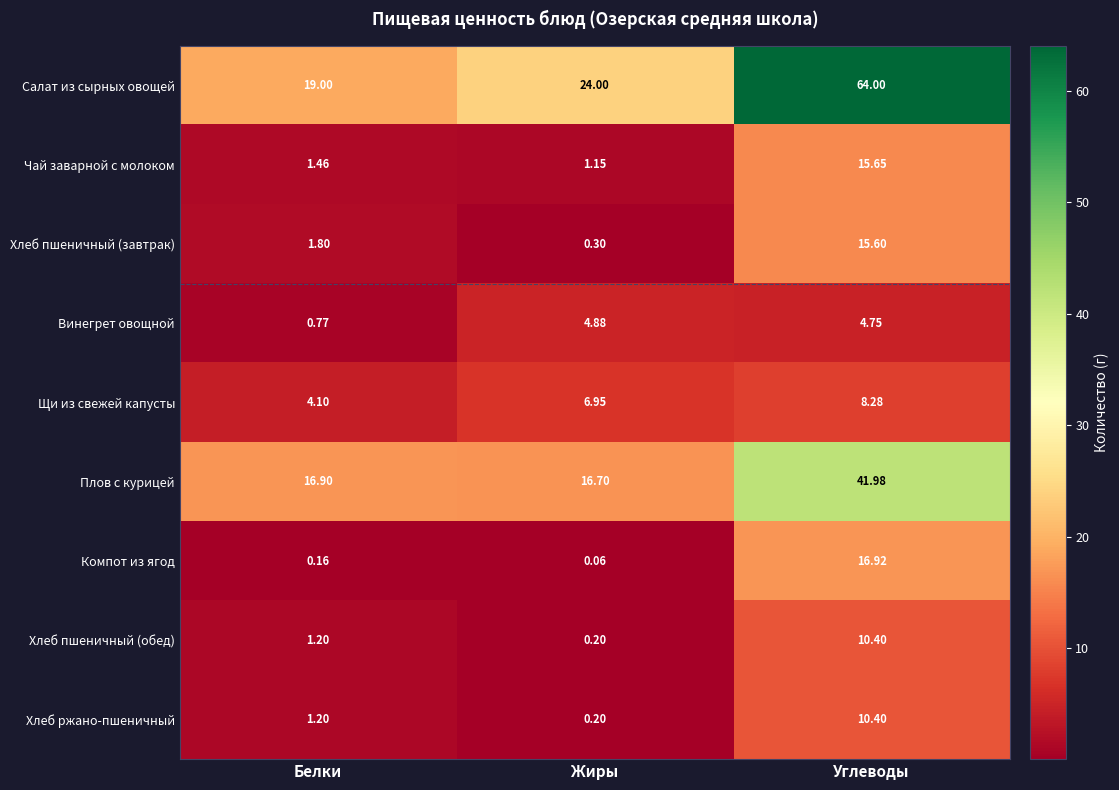

Where does the Хлеб ржано-пшеничный series first go above 1?

Белки